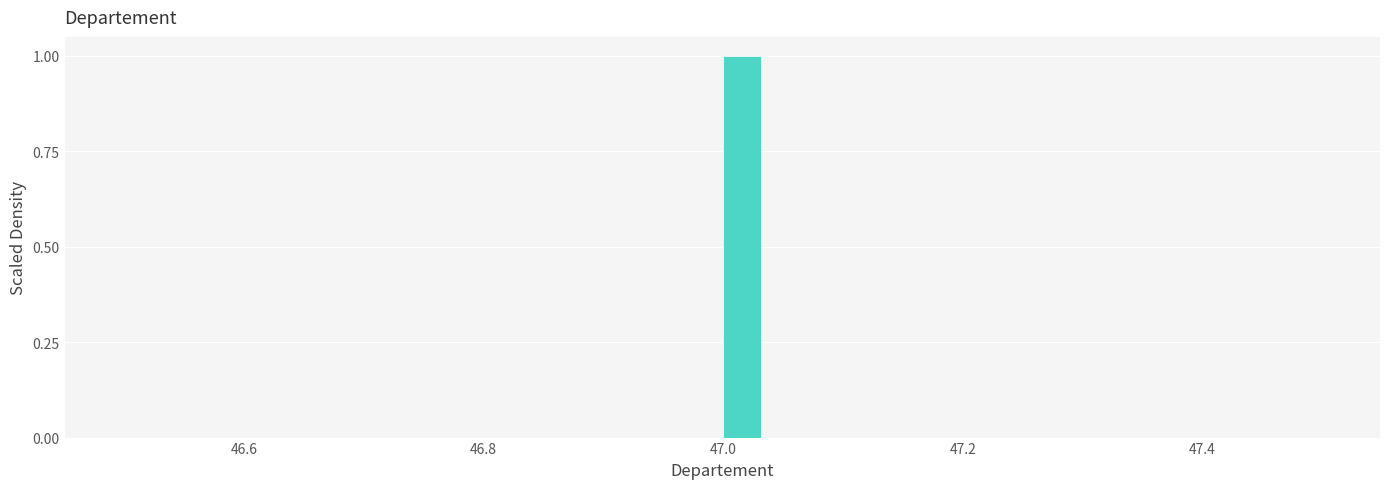

Around what value on the x-axis is the tallest bar? Give the approximate position of its centre, as read against the axis.

47.02